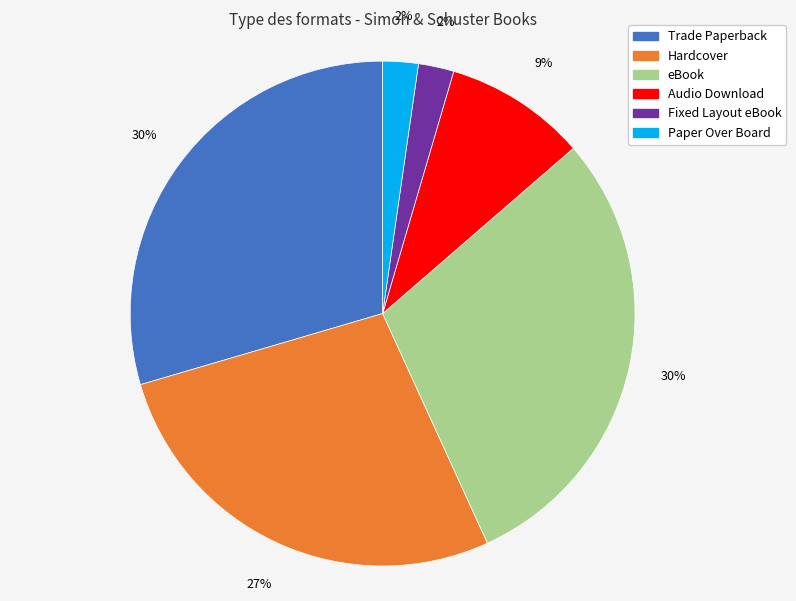

Does Hardcover represent more than half of the total?

No